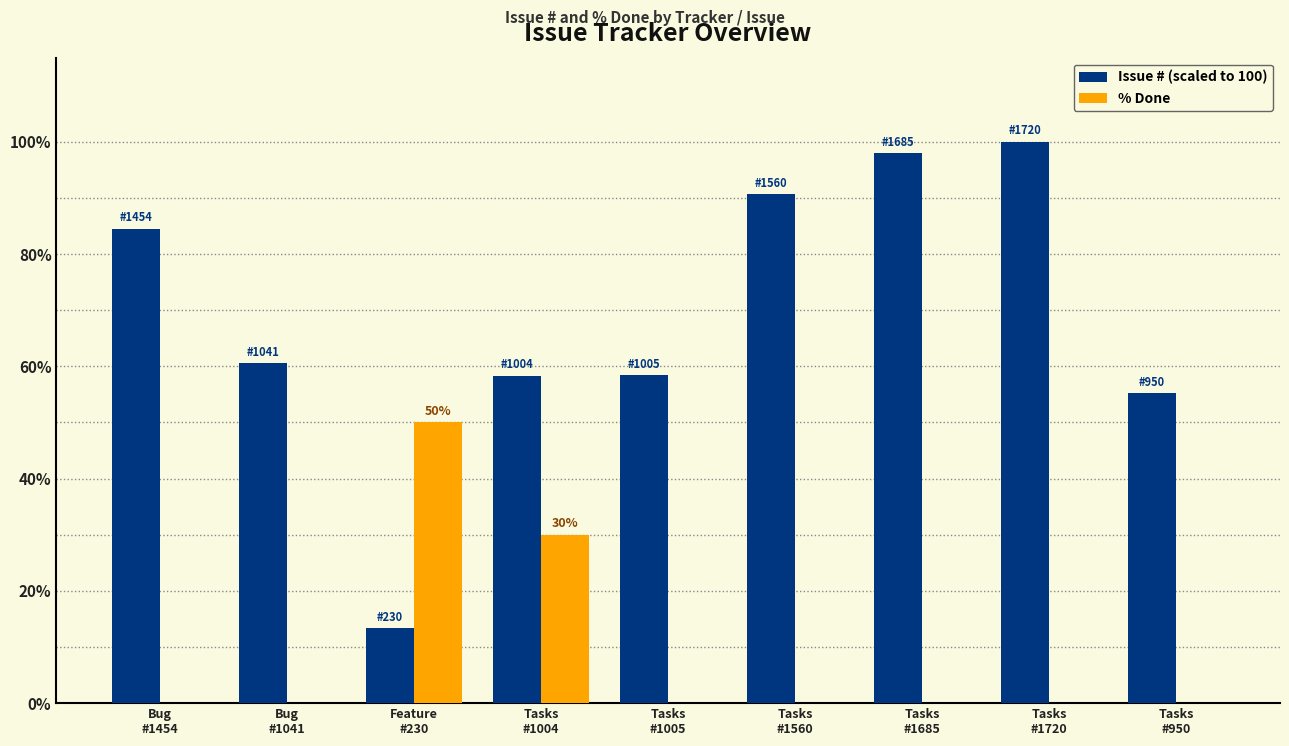

What are all the series names shown in the legend?

Issue # (scaled to 100), % Done